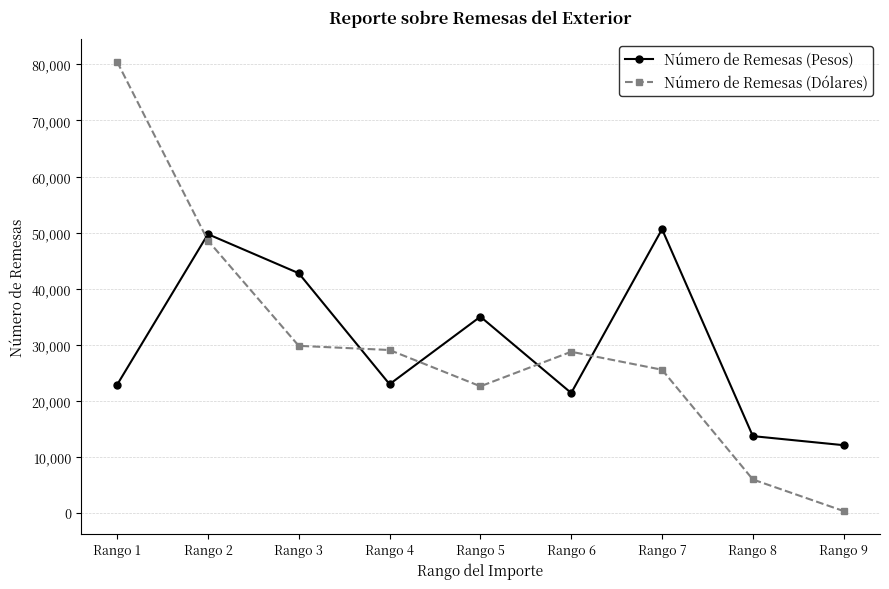

What are all the series names shown in the legend?

Número de Remesas (Pesos), Número de Remesas (Dólares)